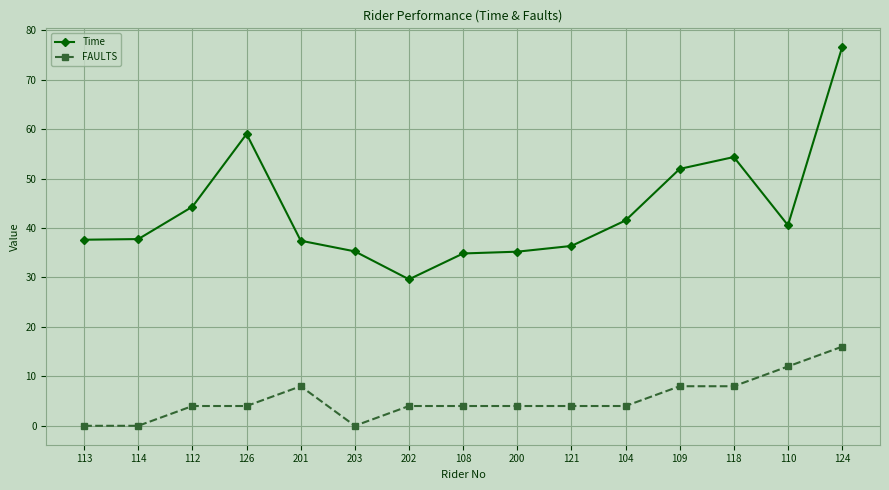

At which category is the sum across all series the highest?

124